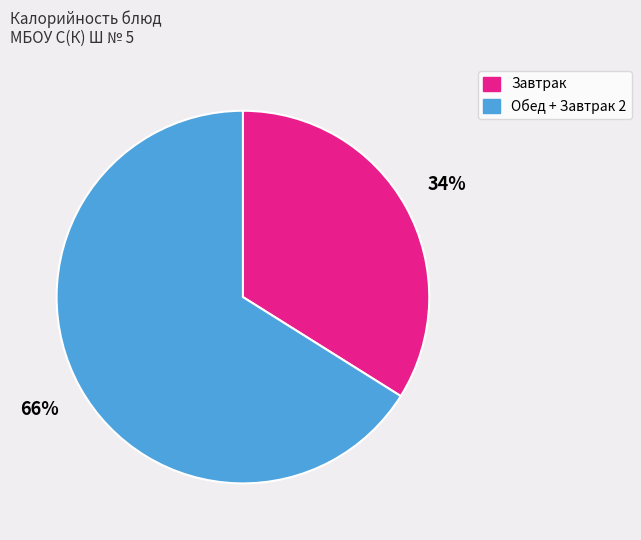

To the nearest percent, what is the difference between the largest and smallest slice percentages?

32%